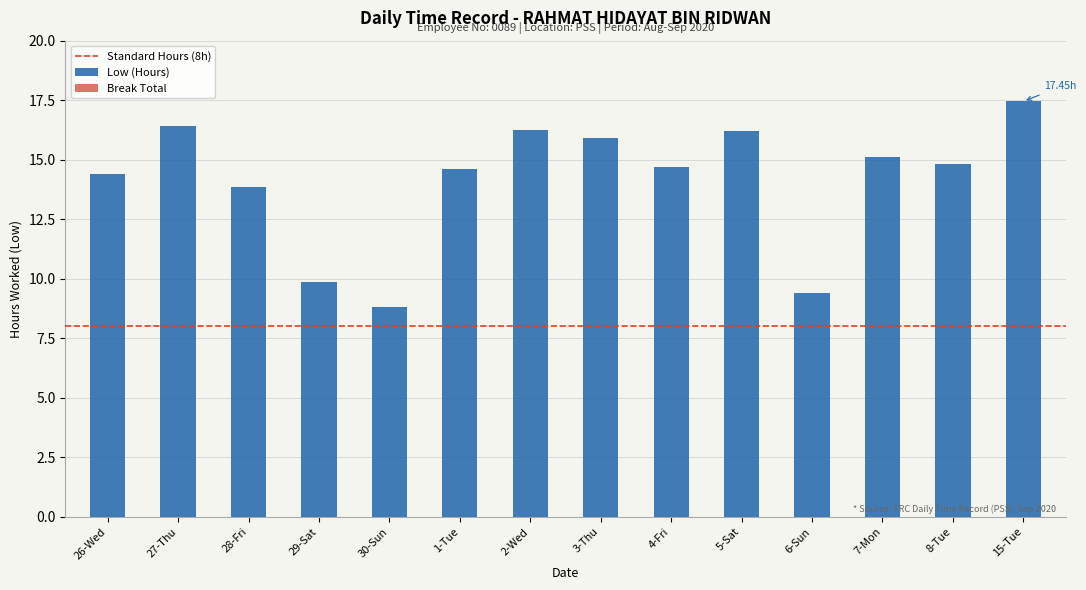

What position from the right is 29-Sat?

11